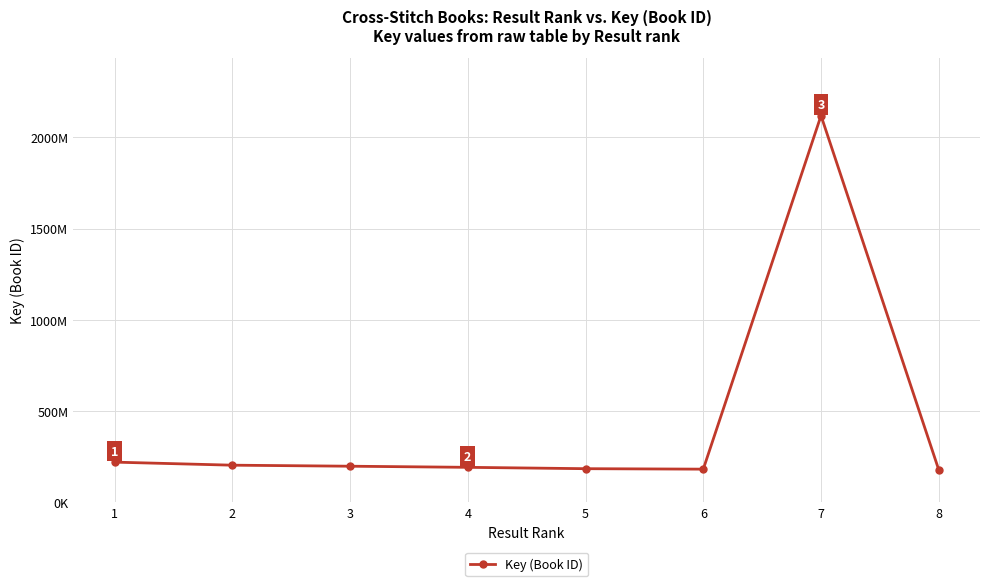

Rank the categories by value from lowest to highest.

8, 6, 5, 4, 3, 2, 1, 7